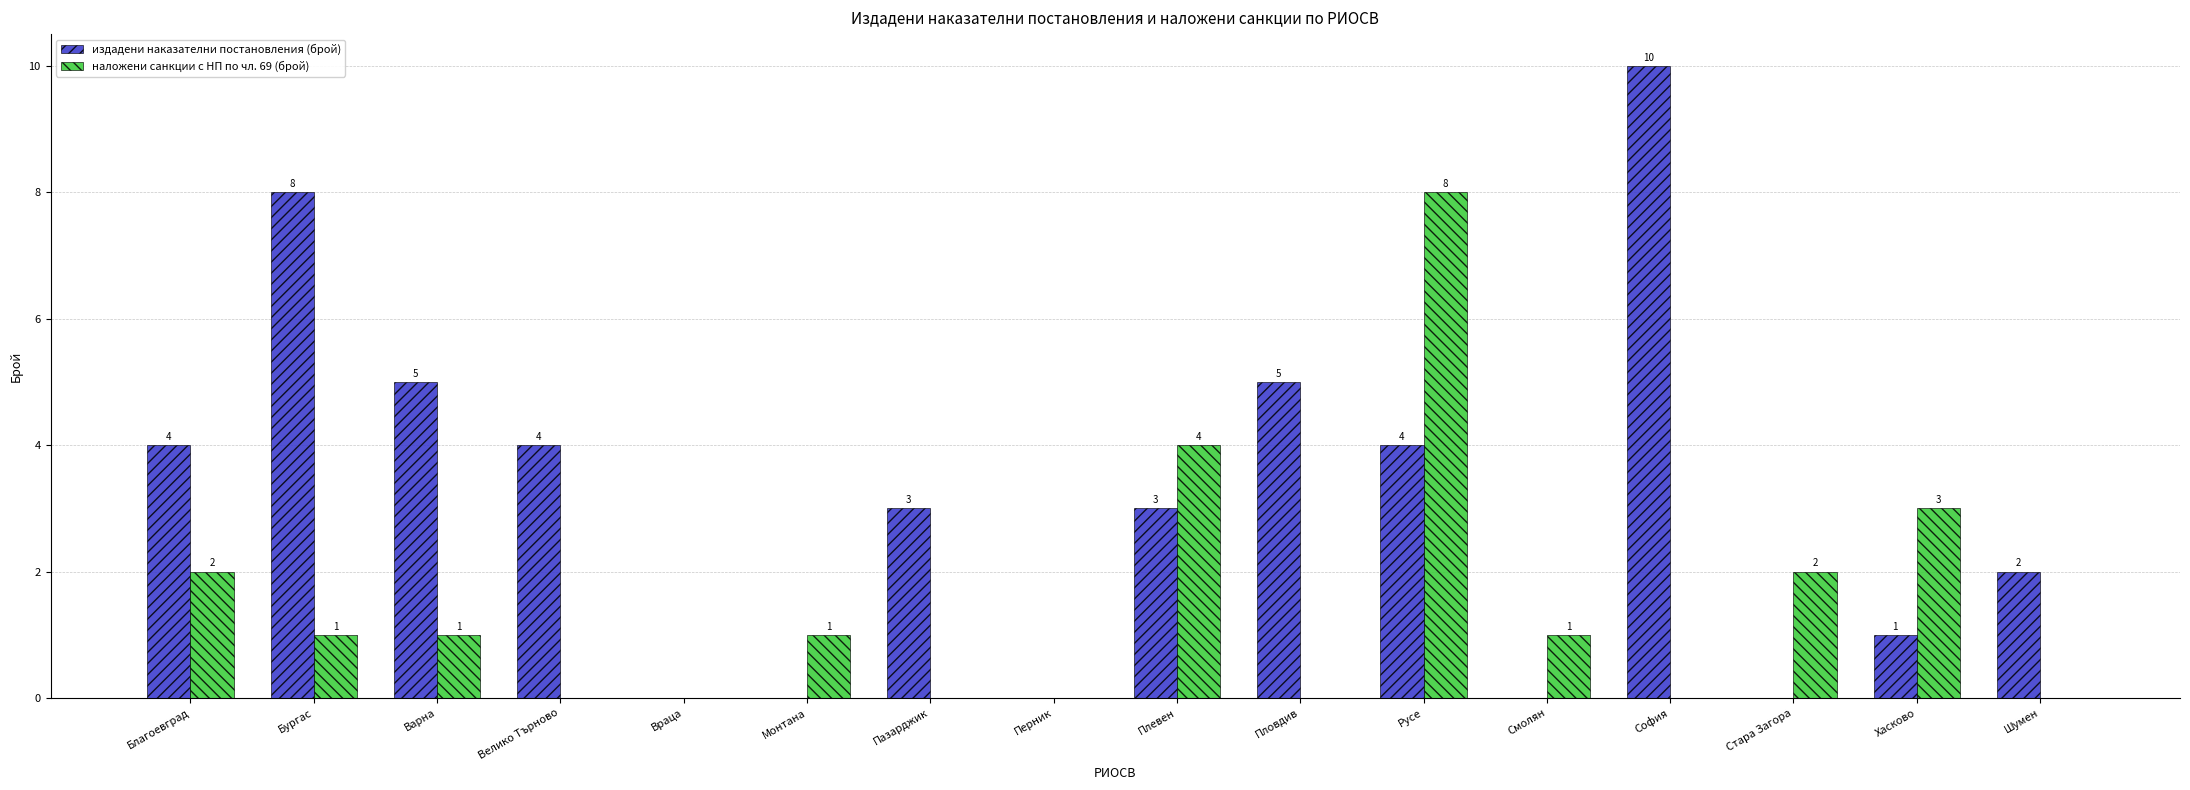

Which series changed the most between Русе and Шумен?

наложени санкции с НП по чл. 69 (брой)